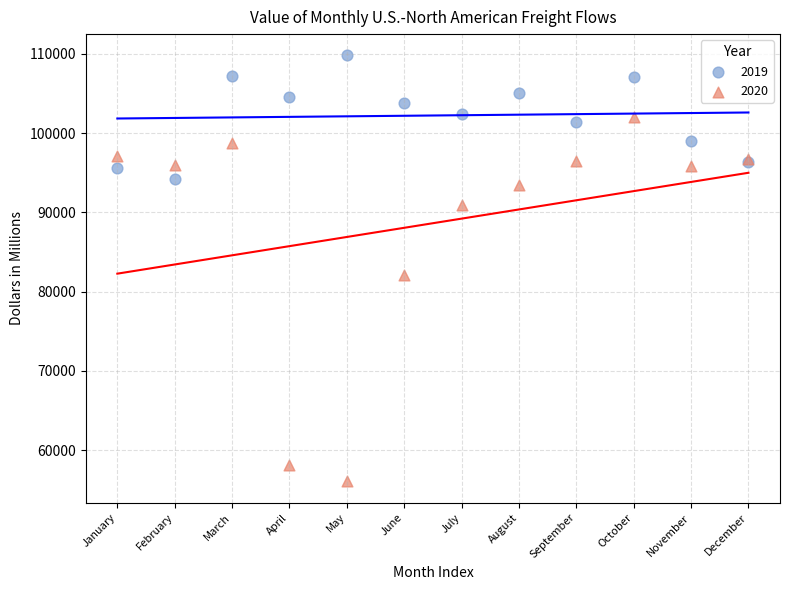

Which series contains the lowest Y value?

2020